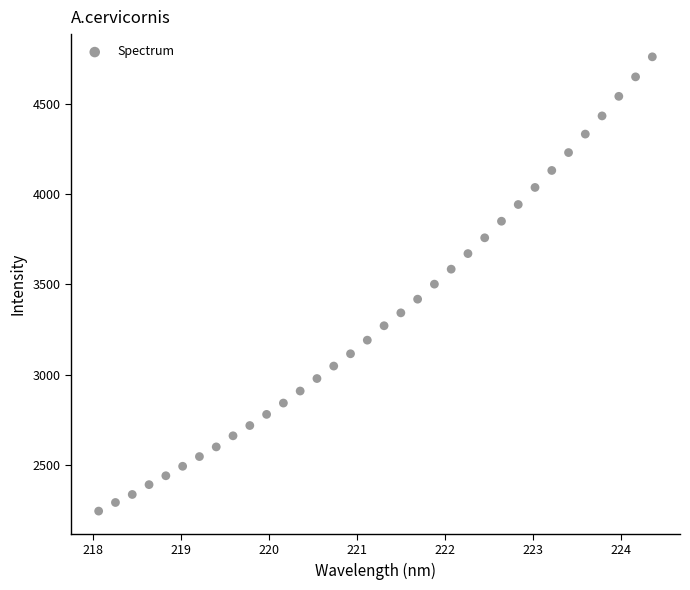

What is the range of X values (max minus min)?

6.3